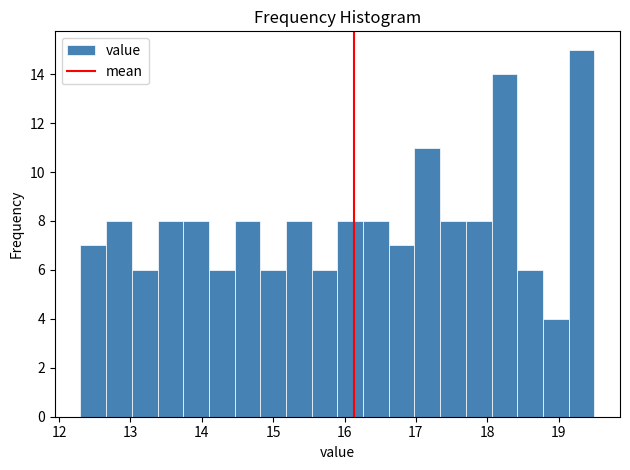

Read against the x-axis, roughly where is the centre of the tallest bar?

19.3